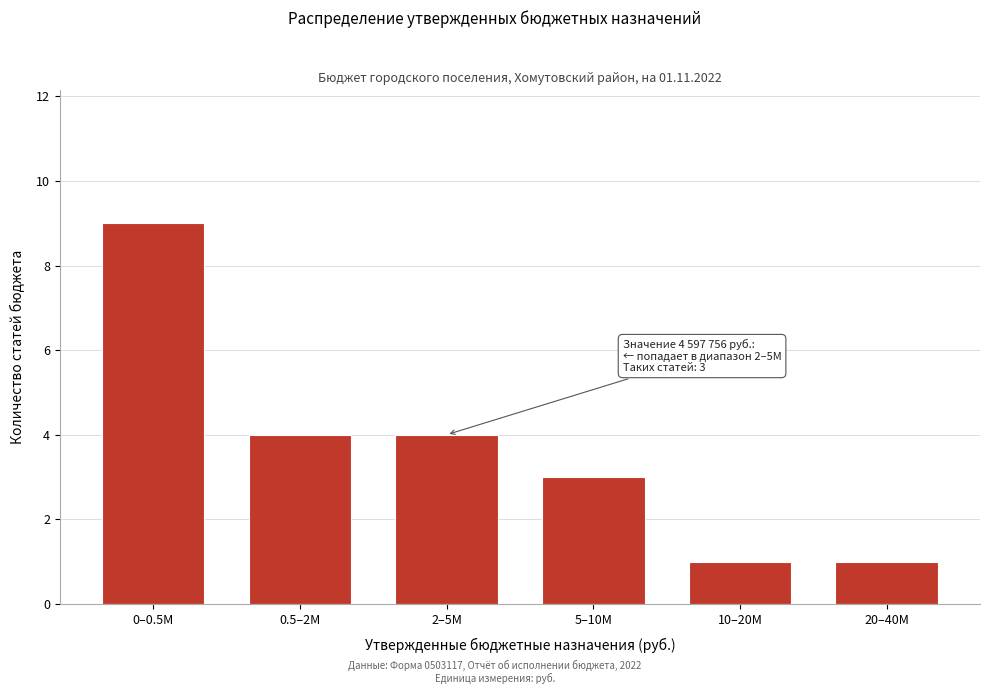

Reading left to right, list all the values displayed in this chart.

0–0.5M=9	0.5–2M=4	2–5M=4	5–10M=3	10–20M=1	20–40M=1